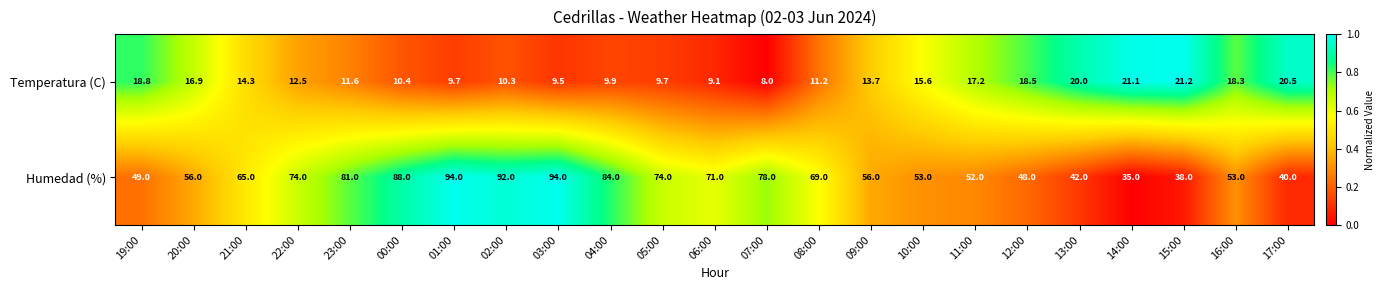

Count the number of categories in the chart.

23